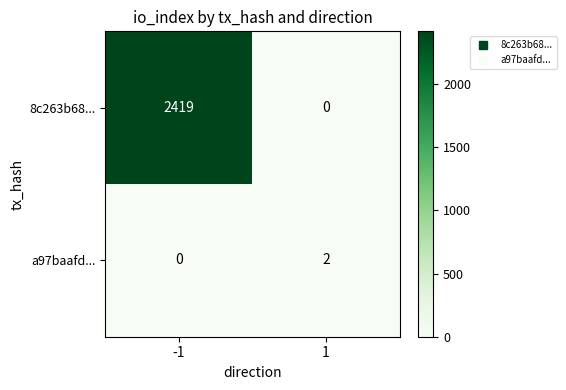

How many distinct data groups are displayed?

2